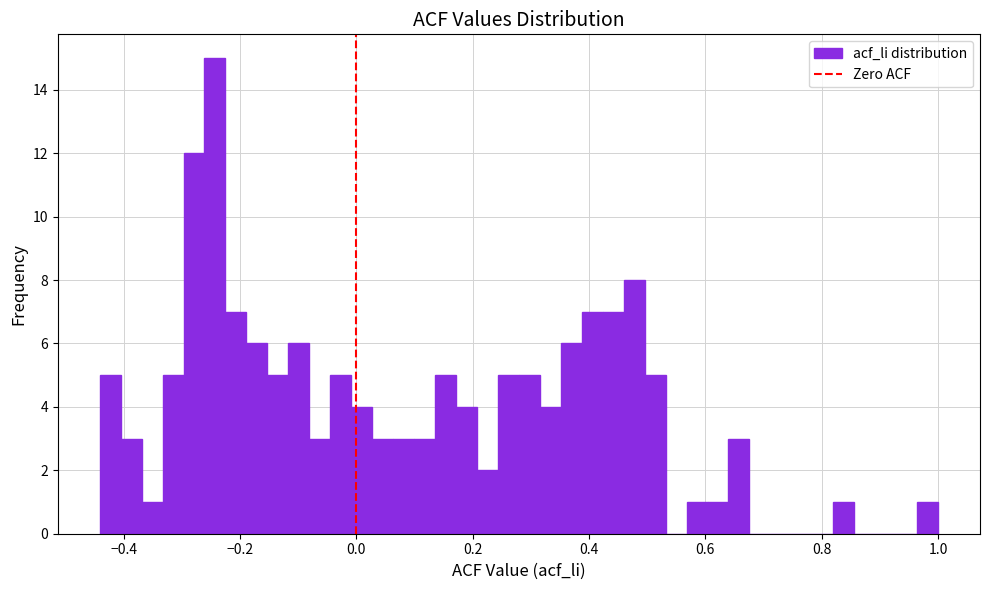

Around what value on the x-axis is the tallest bar? Give the approximate position of its centre, as read against the axis.

-0.24